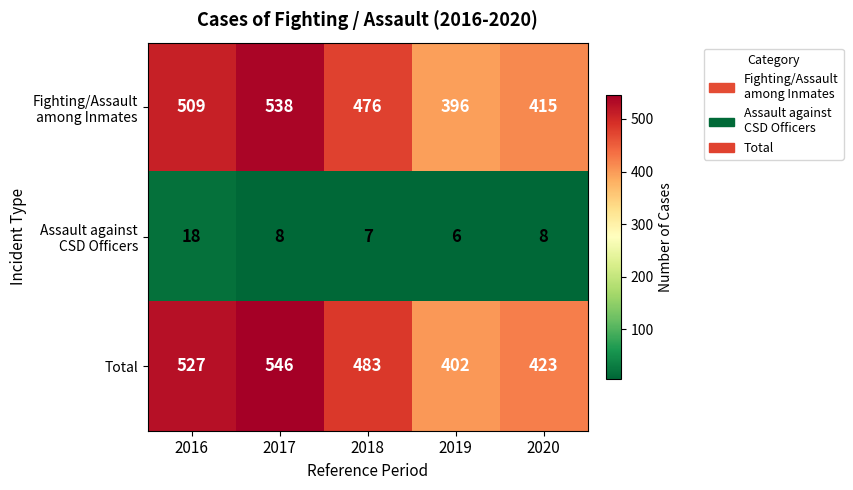

What is the spread (max minus min) of values at 2016?

509